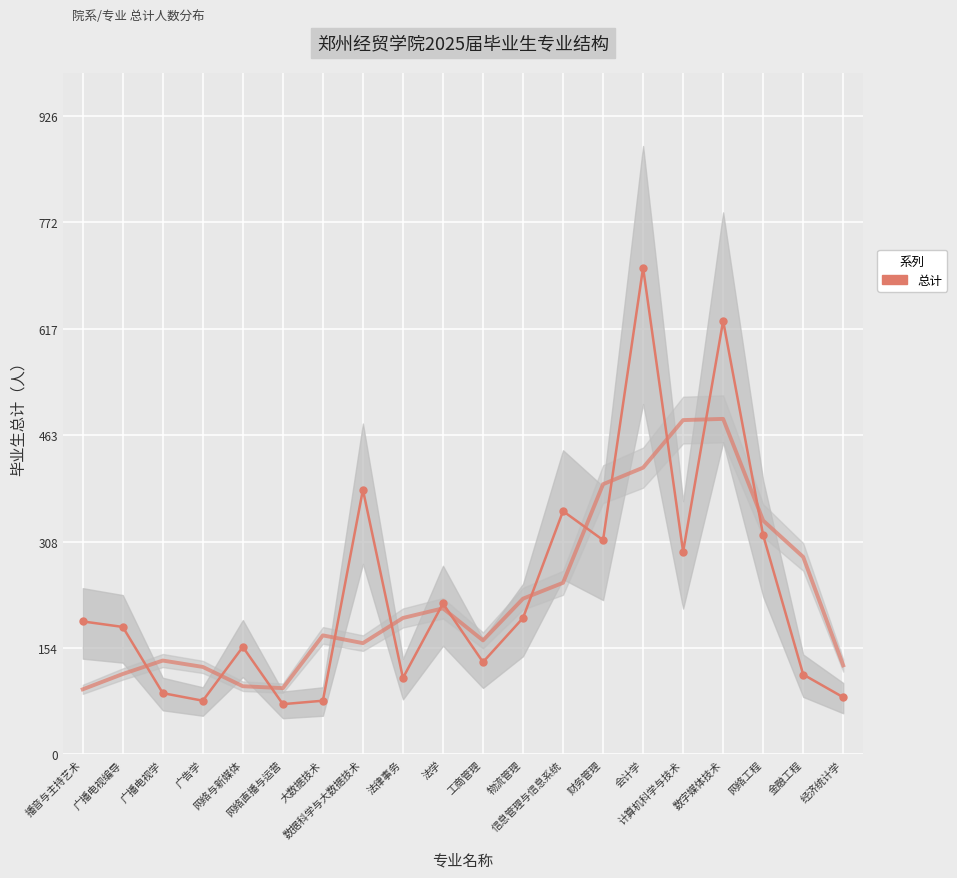

Reading right to left, list all the values displayed in this chart.

83	116	318	629	294	706	311	353	198	134	219	111	384	78	73	156	78	89	185	193